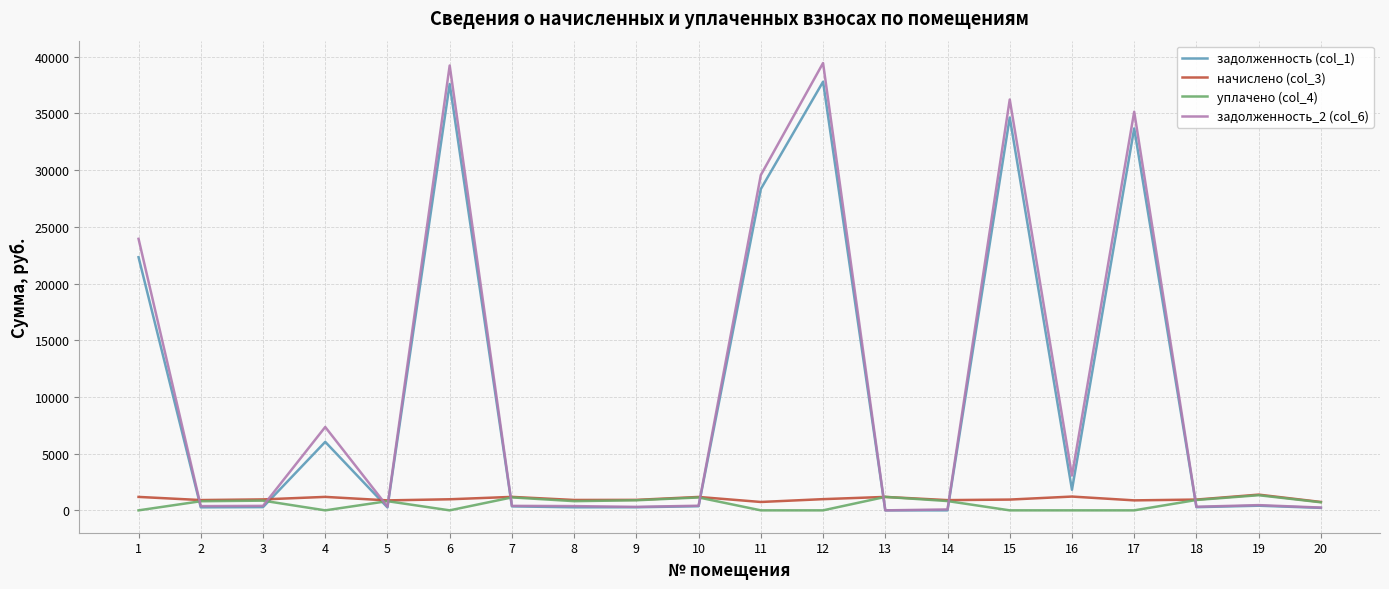

What is the spread (max minus min) of values at 7?

836.8